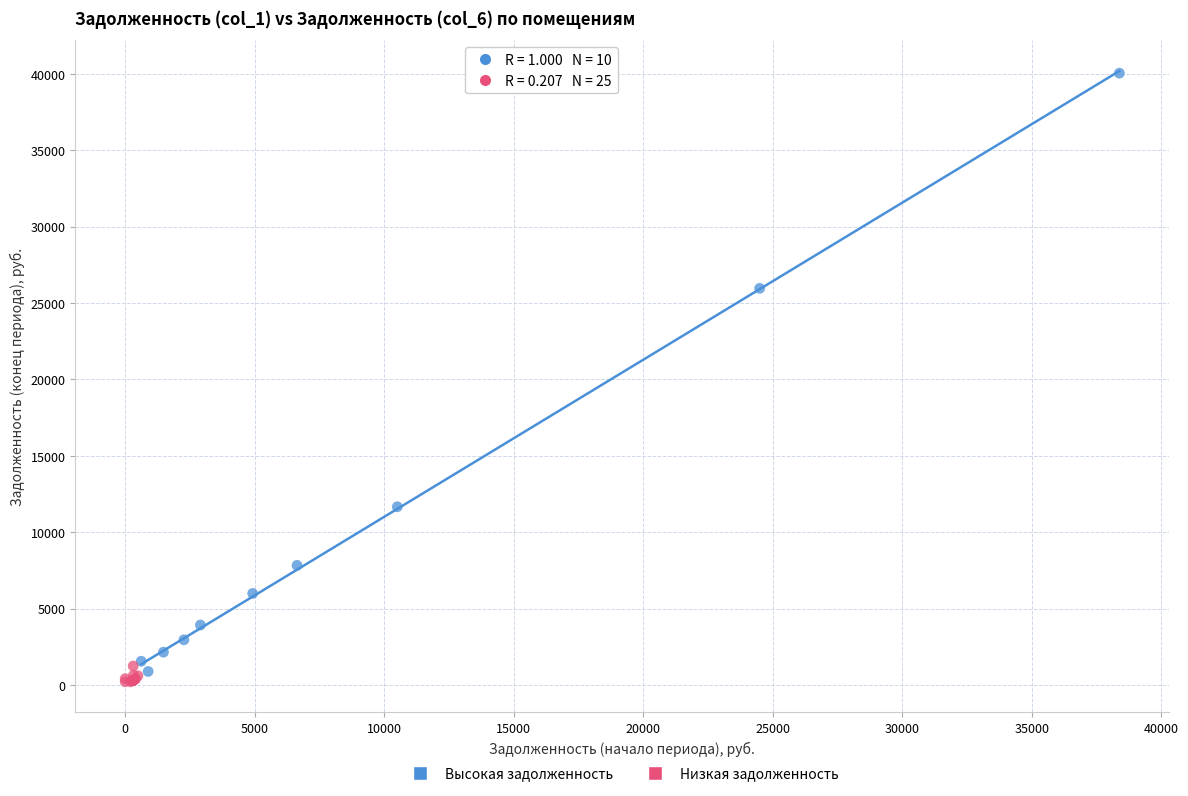

Which series reaches the maximum Y coordinate?

Высокая задолженность